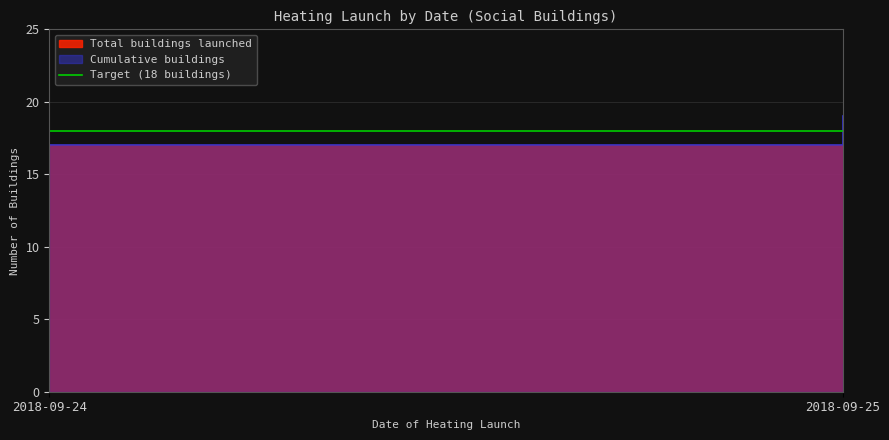

Where is Total buildings launched nearest to the value 9?

2018-09-25